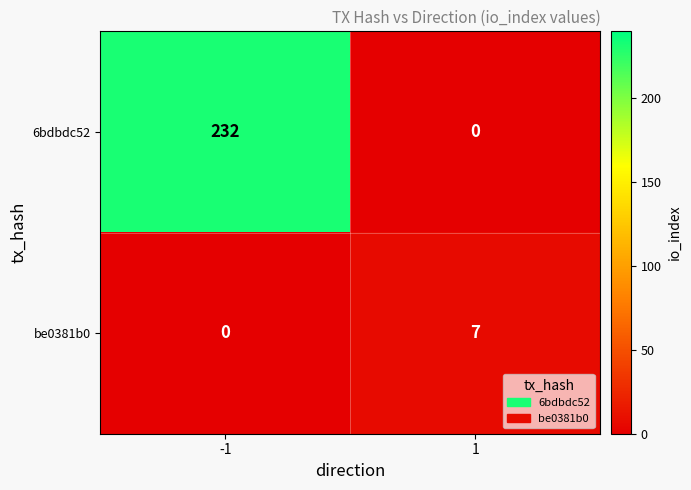

At which category is the sum across all series the highest?

-1